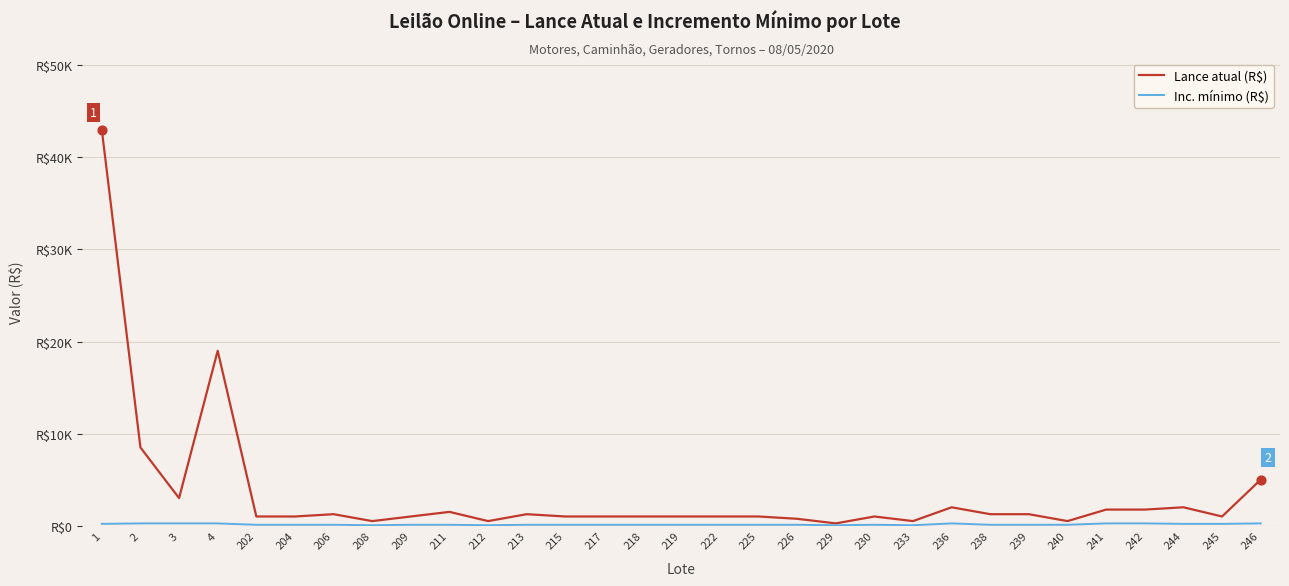

What is the total value across all series at 245?

1200